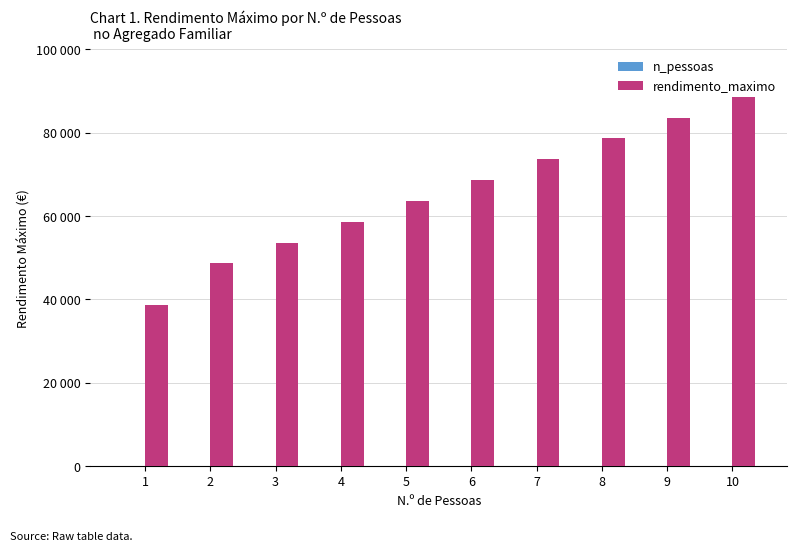

Does the chart contain stacked bars?

No